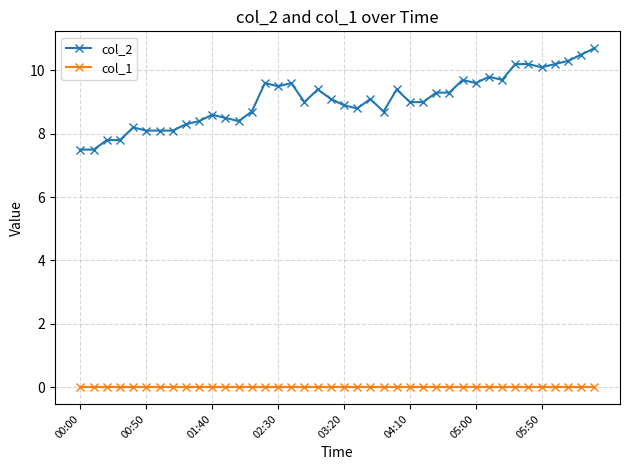

What is the sum of all col_2 values?

362.7